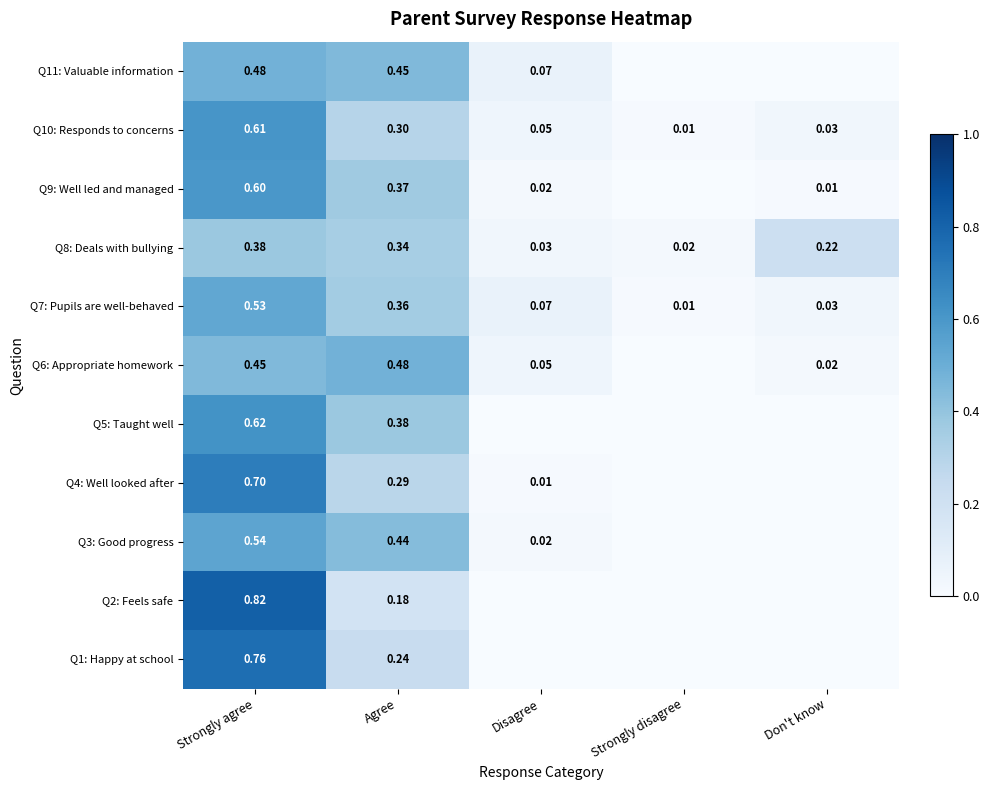

Is the value of Q9: Well led and managed at Agree greater than the value of Q7: Pupils are well-behaved at Don't know?

Yes